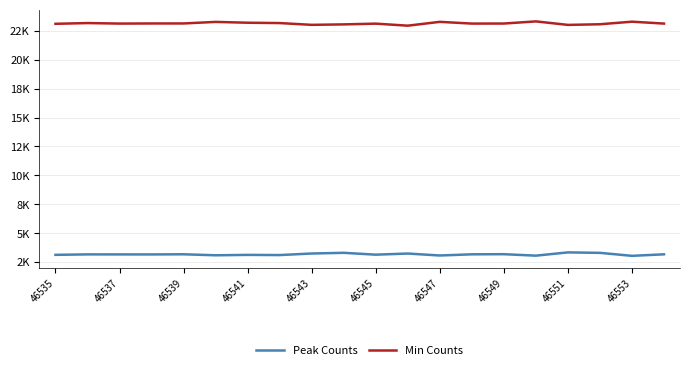

What is the minimum value shown in the chart?

3045